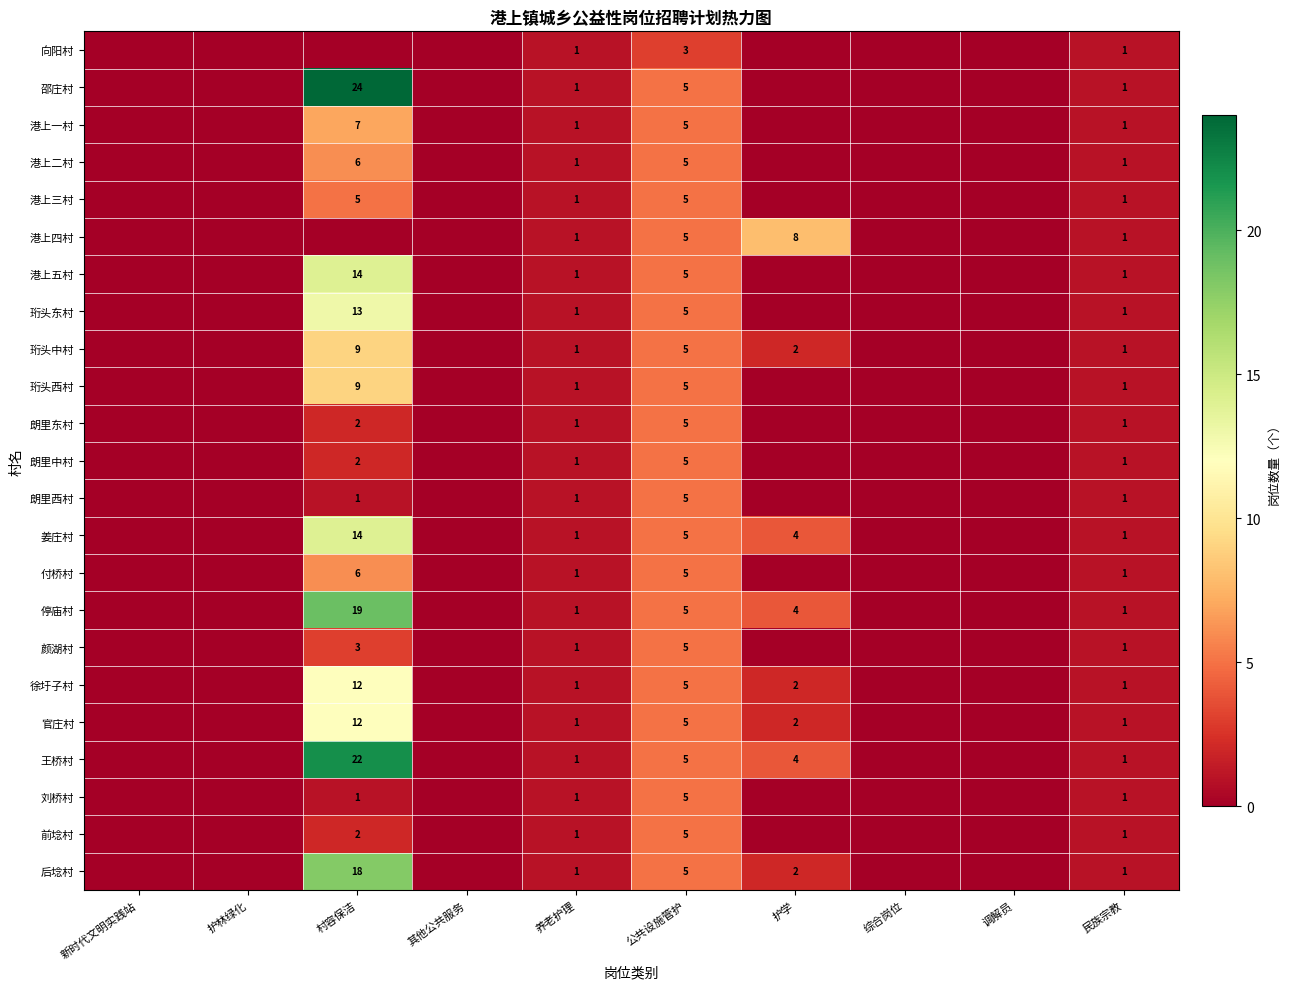

The 王桥村 series shows 4 at 护学. True or false?

True